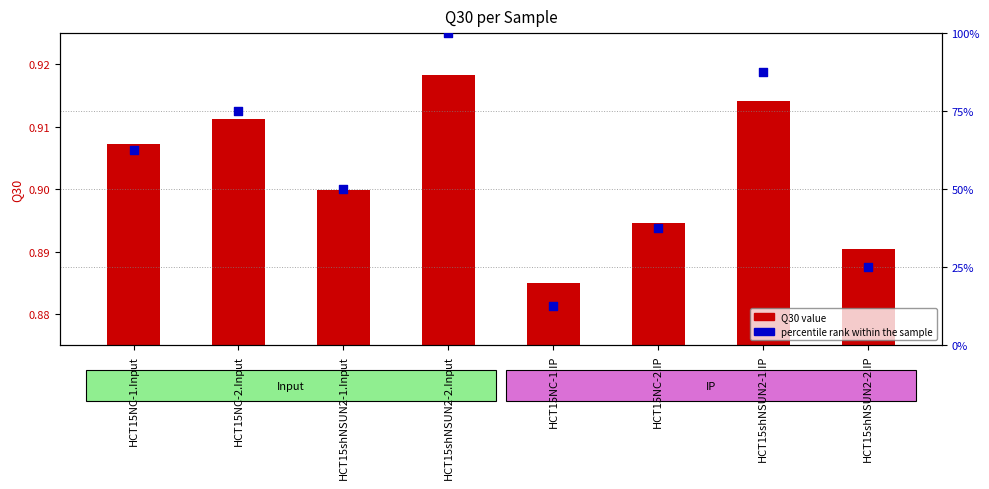

Is the value of percentile rank within the sample at HCT15NC-1.IP greater than the value of Q30 value at HCT15NC-1.Input?

Yes